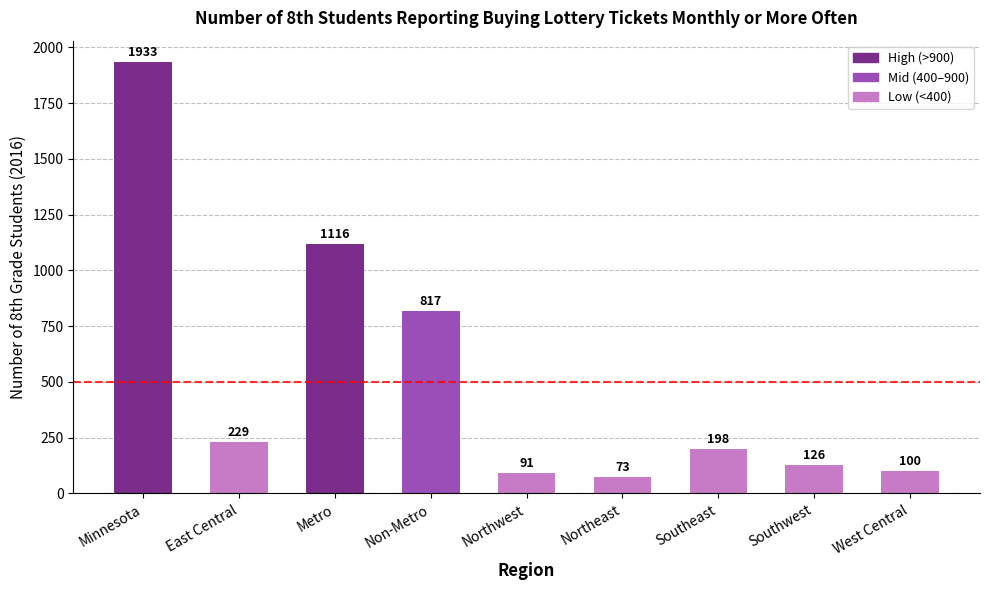

What is the change in value from Northwest to West Central?

+9